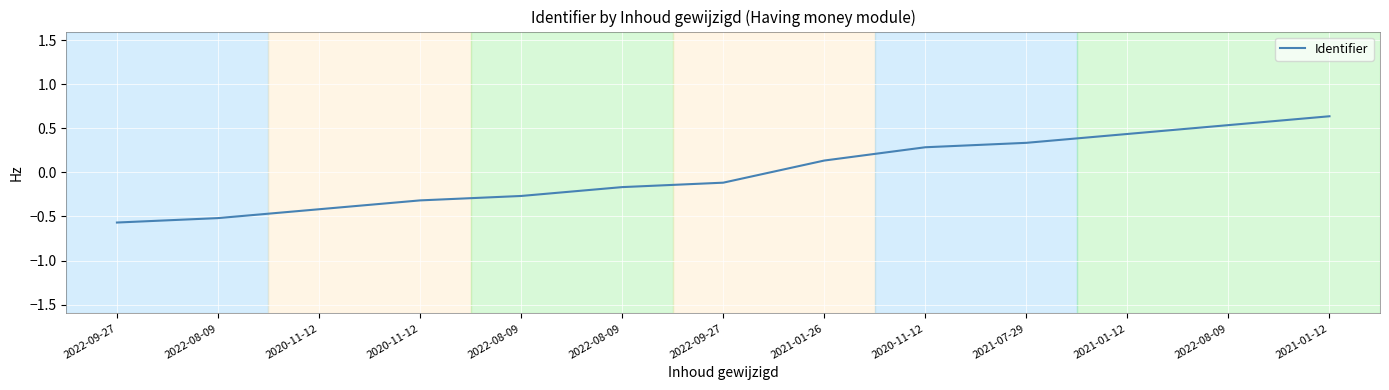

Is it true that the value at 2020-11-12 is -0.2?

False